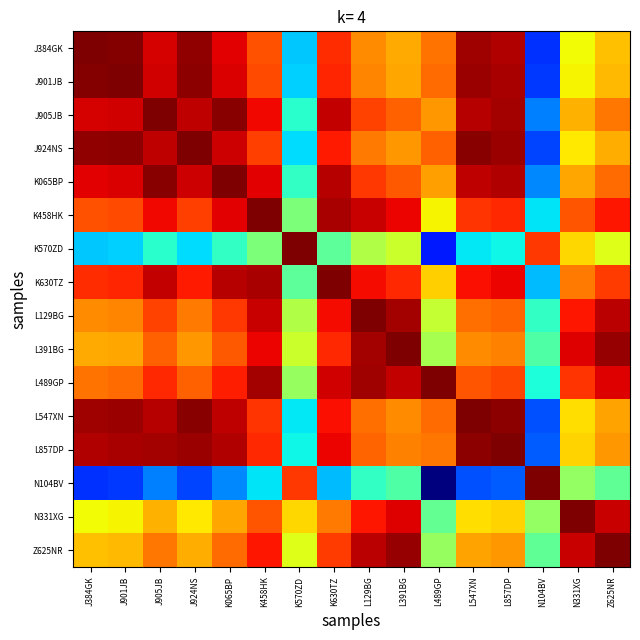

Reading right to left, list all the values displayed in this chart.

J384GK: Z625NR=0.7	N331XG=0.6	N104BV=0.2	L857DP=1.0	L547XN=1.0	L489GP=0.8	L391BG=0.7	L129BG=0.8	K630TZ=0.9	K570ZD=0.3	K458HK=0.8	K065BP=0.9	J924NS=1.0	J905JB=0.9	J901JB=1.0	J384GK=1.0
J901JB: Z625NR=0.7	N331XG=0.6	N104BV=0.2	L857DP=1.0	L547XN=1.0	L489GP=0.8	L391BG=0.7	L129BG=0.8	K630TZ=0.9	K570ZD=0.3	K458HK=0.8	K065BP=0.9	J924NS=1.0	J905JB=0.9	J901JB=1.0	J384GK=1.0
J905JB: Z625NR=0.8	N331XG=0.7	N104BV=0.3	L857DP=1.0	L547XN=1.0	L489GP=0.7	L391BG=0.8	L129BG=0.8	K630TZ=0.9	K570ZD=0.4	K458HK=0.9	K065BP=1.0	J924NS=0.9	J905JB=1.0	J901JB=0.9	J384GK=0.9
J924NS: Z625NR=0.7	N331XG=0.7	N104BV=0.2	L857DP=1.0	L547XN=1.0	L489GP=0.8	L391BG=0.7	L129BG=0.8	K630TZ=0.9	K570ZD=0.3	K458HK=0.8	K065BP=0.9	J924NS=1.0	J905JB=0.9	J901JB=1.0	J384GK=1.0
K065BP: Z625NR=0.8	N331XG=0.7	N104BV=0.3	L857DP=1.0	L547XN=0.9	L489GP=0.7	L391BG=0.8	L129BG=0.8	K630TZ=0.9	K570ZD=0.4	K458HK=0.9	K065BP=1.0	J924NS=0.9	J905JB=1.0	J901JB=0.9	J384GK=0.9
K458HK: Z625NR=0.9	N331XG=0.8	N104BV=0.4	L857DP=0.9	L547XN=0.9	L489GP=0.6	L391BG=0.9	L129BG=0.9	K630TZ=1.0	K570ZD=0.5	K458HK=1.0	K065BP=0.9	J924NS=0.8	J905JB=0.9	J901JB=0.8	J384GK=0.8
K570ZD: Z625NR=0.6	N331XG=0.7	N104BV=0.8	L857DP=0.4	L547XN=0.4	L489GP=0.2	L391BG=0.6	L129BG=0.6	K630TZ=0.5	K570ZD=1.0	K458HK=0.5	K065BP=0.4	J924NS=0.3	J905JB=0.4	J901JB=0.3	J384GK=0.3
K630TZ: Z625NR=0.8	N331XG=0.8	N104BV=0.3	L857DP=0.9	L547XN=0.9	L489GP=0.7	L391BG=0.9	L129BG=0.9	K630TZ=1.0	K570ZD=0.5	K458HK=1.0	K065BP=0.9	J924NS=0.9	J905JB=0.9	J901JB=0.9	J384GK=0.9
L129BG: Z625NR=0.9	N331XG=0.9	N104BV=0.4	L857DP=0.8	L547XN=0.8	L489GP=0.6	L391BG=1.0	L129BG=1.0	K630TZ=0.9	K570ZD=0.6	K458HK=0.9	K065BP=0.8	J924NS=0.8	J905JB=0.8	J901JB=0.8	J384GK=0.8
L391BG: Z625NR=1.0	N331XG=0.9	N104BV=0.4	L857DP=0.8	L547XN=0.8	L489GP=0.6	L391BG=1.0	L129BG=1.0	K630TZ=0.9	K570ZD=0.6	K458HK=0.9	K065BP=0.8	J924NS=0.7	J905JB=0.8	J901JB=0.7	J384GK=0.7
L489GP: Z625NR=0.9	N331XG=0.9	N104BV=0.4	L857DP=0.8	L547XN=0.8	L489GP=1.0	L391BG=0.9	L129BG=1.0	K630TZ=0.9	K570ZD=0.5	K458HK=1.0	K065BP=0.9	J924NS=0.8	J905JB=0.9	J901JB=0.8	J384GK=0.8
L547XN: Z625NR=0.7	N331XG=0.7	N104BV=0.2	L857DP=1.0	L547XN=1.0	L489GP=0.8	L391BG=0.8	L129BG=0.8	K630TZ=0.9	K570ZD=0.4	K458HK=0.9	K065BP=0.9	J924NS=1.0	J905JB=1.0	J901JB=1.0	J384GK=1.0
L857DP: Z625NR=0.7	N331XG=0.7	N104BV=0.2	L857DP=1.0	L547XN=1.0	L489GP=0.8	L391BG=0.8	L129BG=0.8	K630TZ=0.9	K570ZD=0.4	K458HK=0.9	K065BP=1.0	J924NS=1.0	J905JB=1.0	J901JB=1.0	J384GK=1.0
N104BV: Z625NR=0.5	N331XG=0.5	N104BV=1.0	L857DP=0.2	L547XN=0.2	L489GP=0.0	L391BG=0.4	L129BG=0.4	K630TZ=0.3	K570ZD=0.8	K458HK=0.4	K065BP=0.3	J924NS=0.2	J905JB=0.3	J901JB=0.2	J384GK=0.2
N331XG: Z625NR=0.9	N331XG=1.0	N104BV=0.5	L857DP=0.7	L547XN=0.7	L489GP=0.5	L391BG=0.9	L129BG=0.9	K630TZ=0.8	K570ZD=0.7	K458HK=0.8	K065BP=0.7	J924NS=0.7	J905JB=0.7	J901JB=0.6	J384GK=0.6
Z625NR: Z625NR=1.0	N331XG=0.9	N104BV=0.5	L857DP=0.7	L547XN=0.7	L489GP=0.5	L391BG=1.0	L129BG=0.9	K630TZ=0.8	K570ZD=0.6	K458HK=0.9	K065BP=0.8	J924NS=0.7	J905JB=0.8	J901JB=0.7	J384GK=0.7